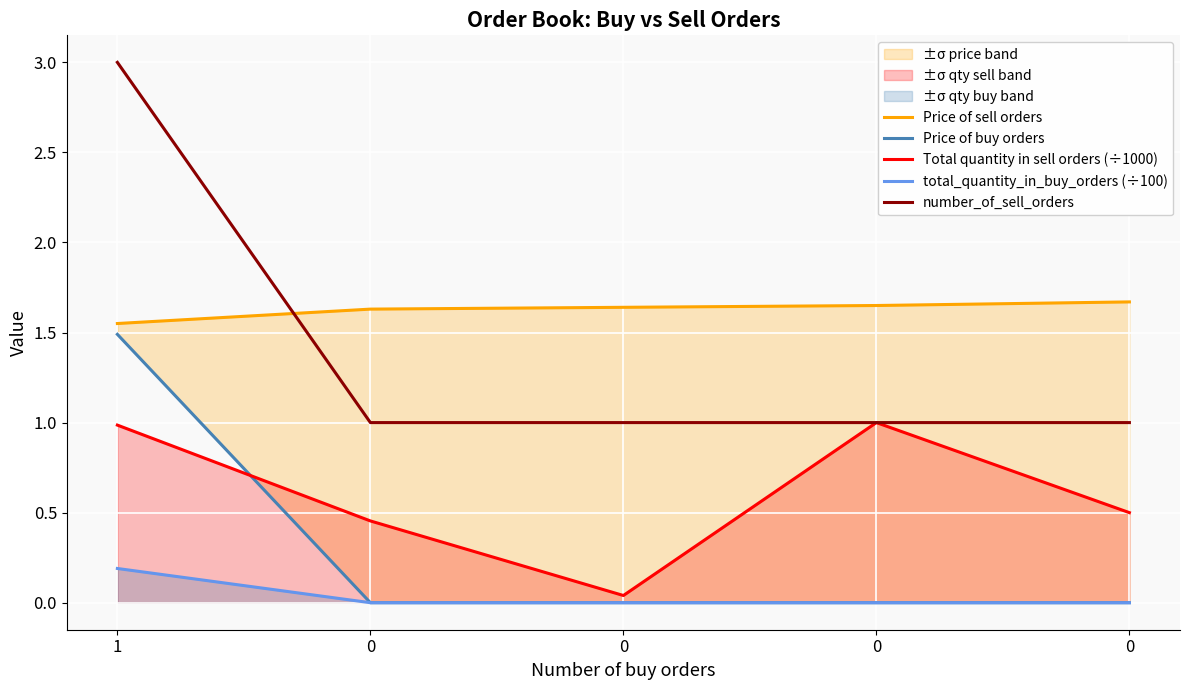

Where is number_of_sell_orders nearest to the value 2?

1